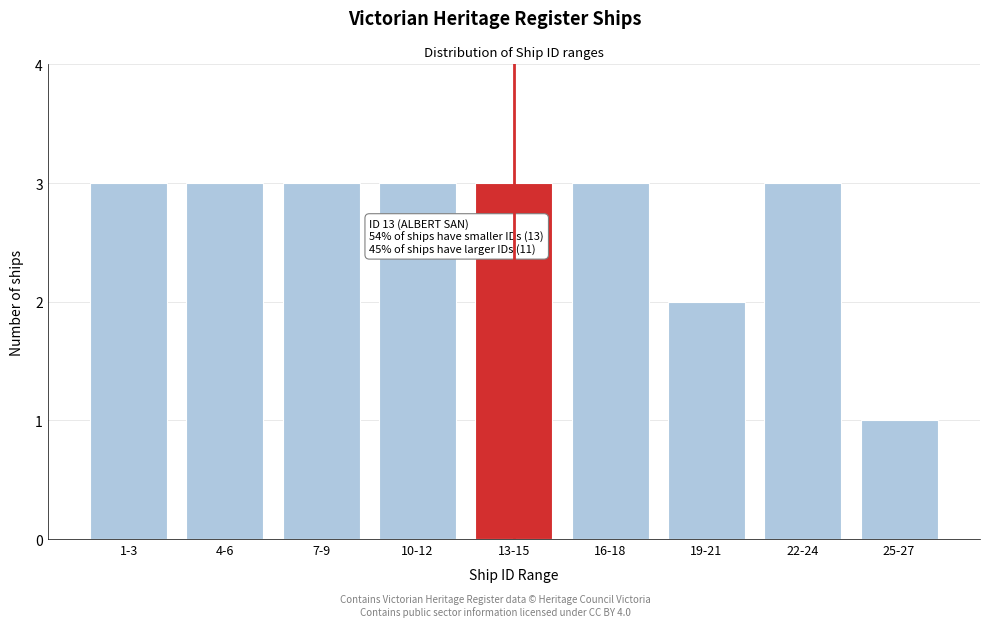

Reading left to right, transcribe all the data shown in this chart.

3	3	3	3	3	3	2	3	1